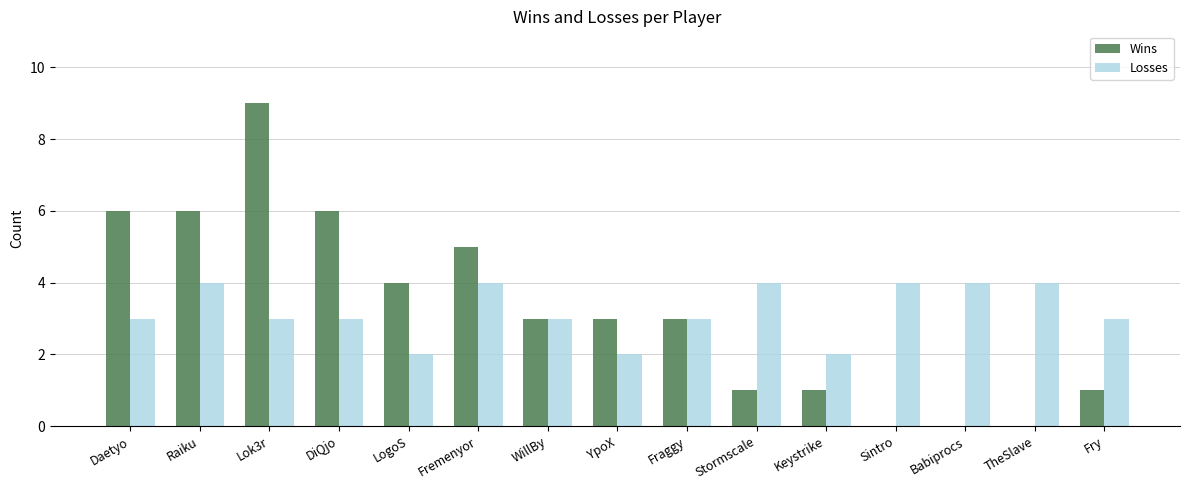

How many groups of bars are there?

15